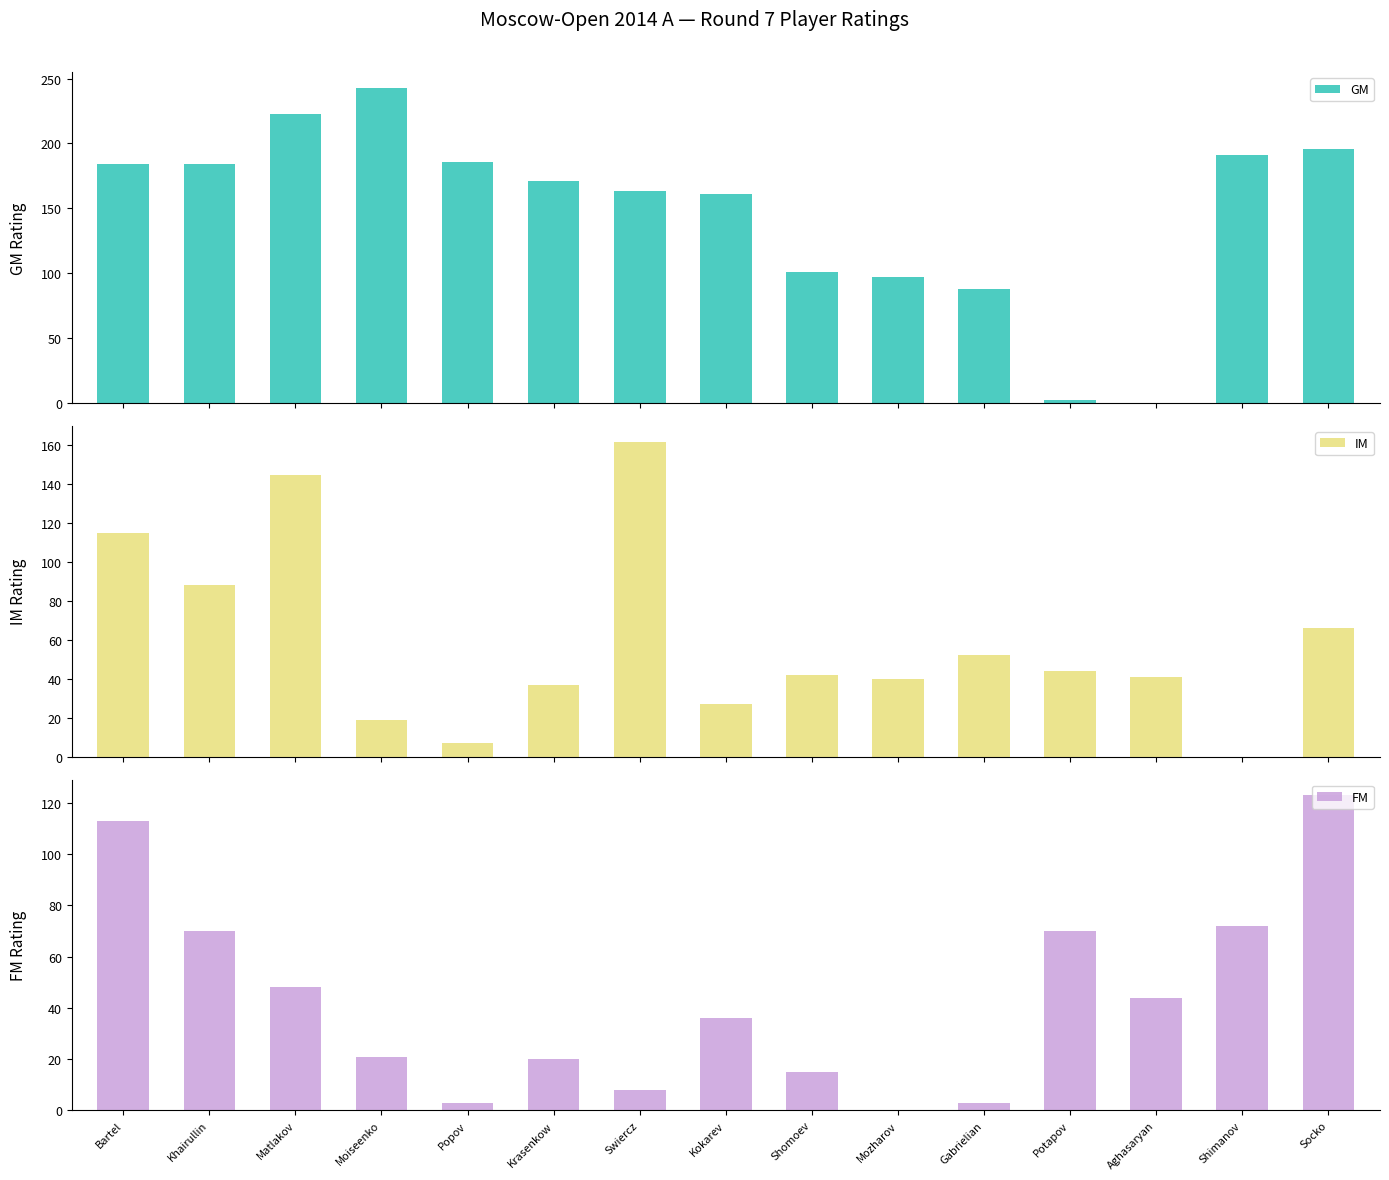

Does the chart contain any negative values?

No